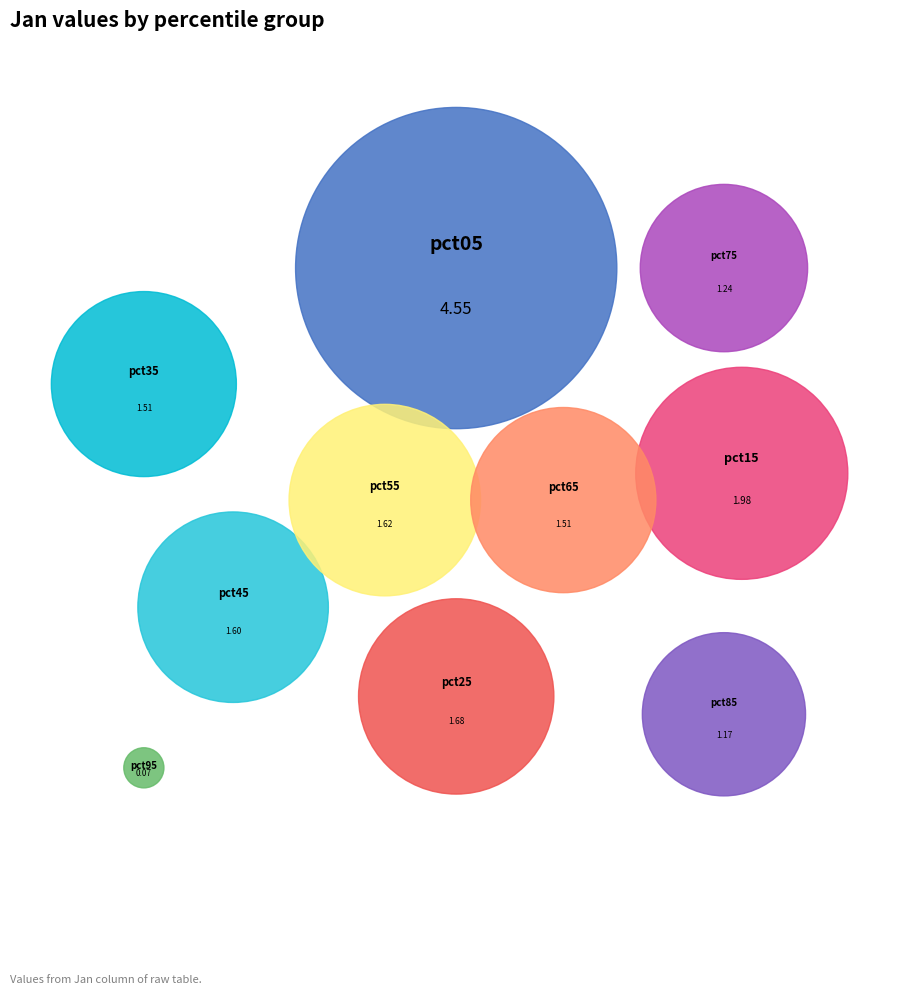

Which category has the smallest portion of the pie?

pct95